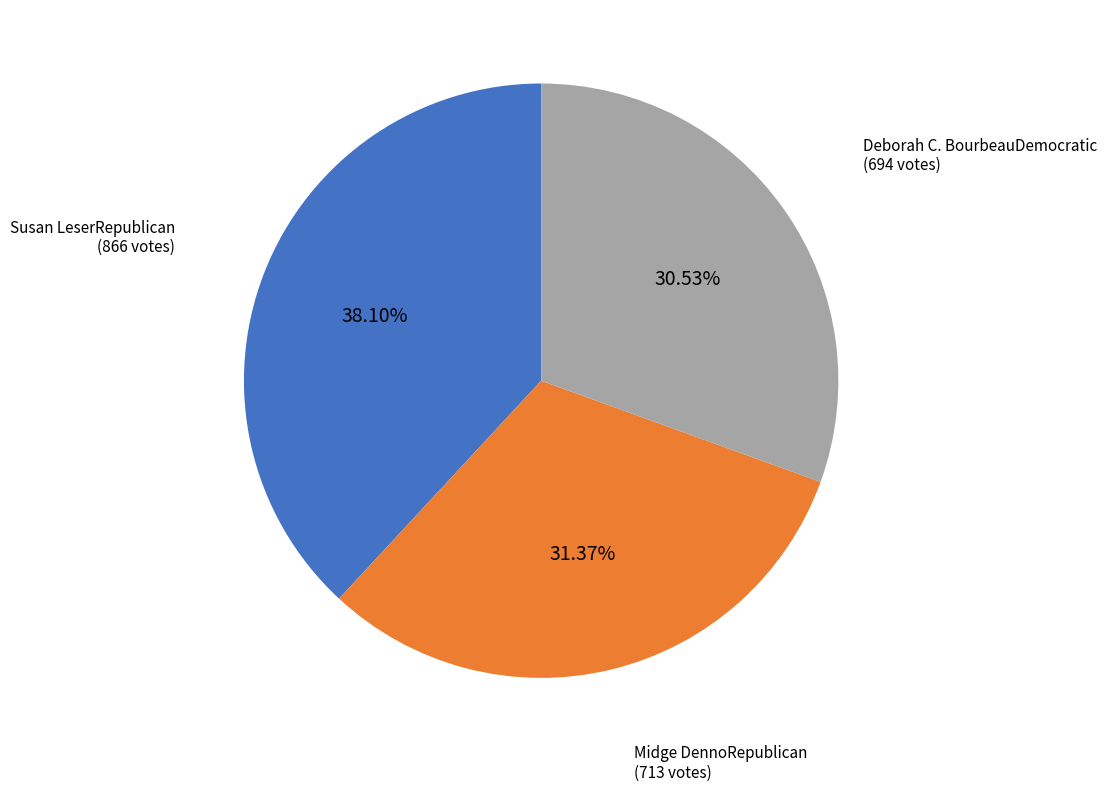

Is there a majority slice in this chart?

No